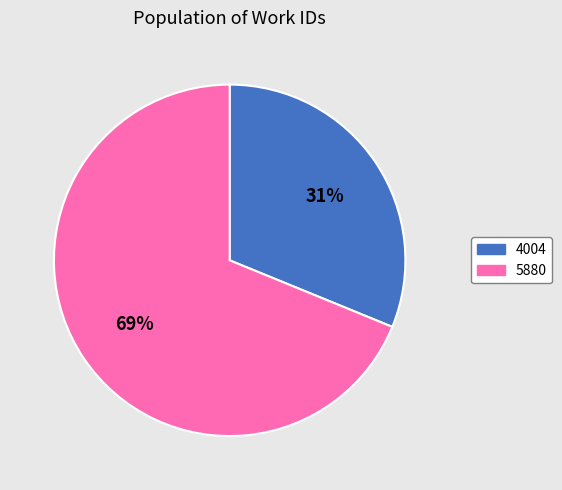

Which has a higher value, 4004 or 5880?

5880